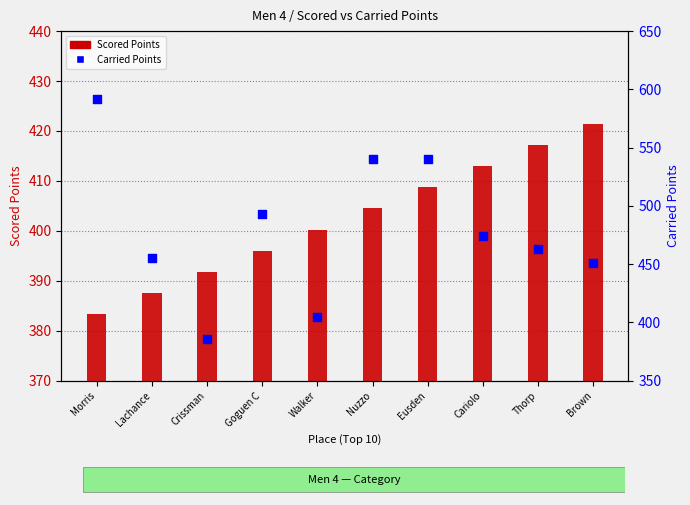

Is the value of Scored Points at Lachance greater than the value of Carried Points at Goguen C?

No